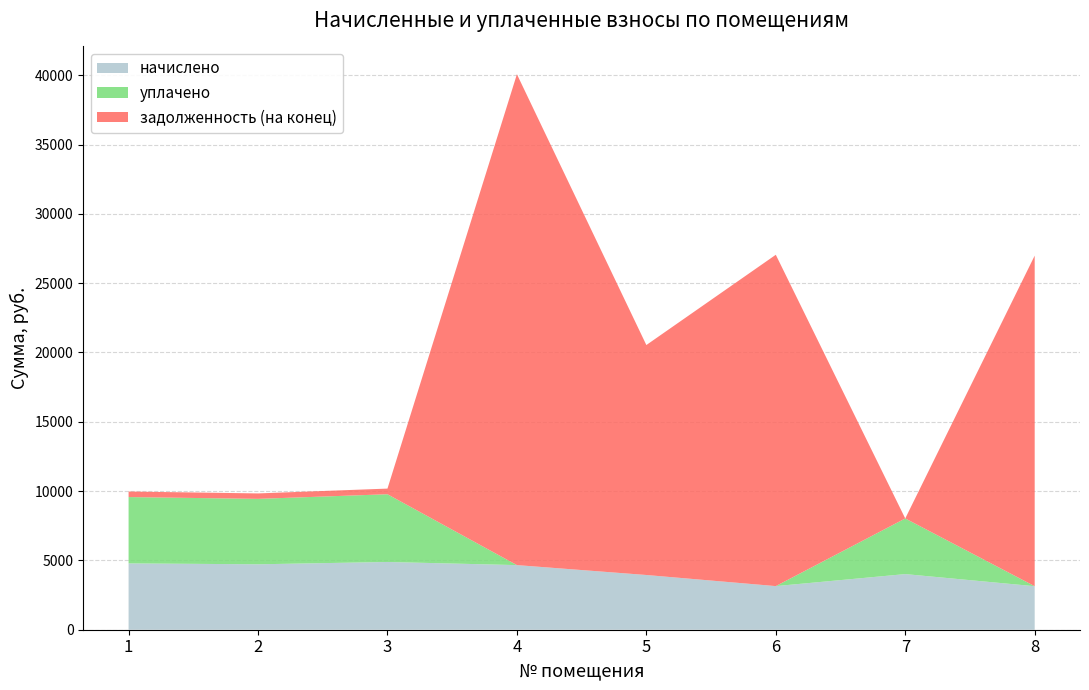

Reading left to right, transcribe all the data shown in this chart.

начислено: 4785.6	4720.1	4887.6	4661.8	3947.9	3146.6	4013.5	3139.4
уплачено: 4785.6	4720.1	4886.9	0.0	0.0	0.0	4013.5	0.0
задолженность (на конец): 398.8	393.3	407.1	35414.5	16591.1	23904.4	0.0	23849.8